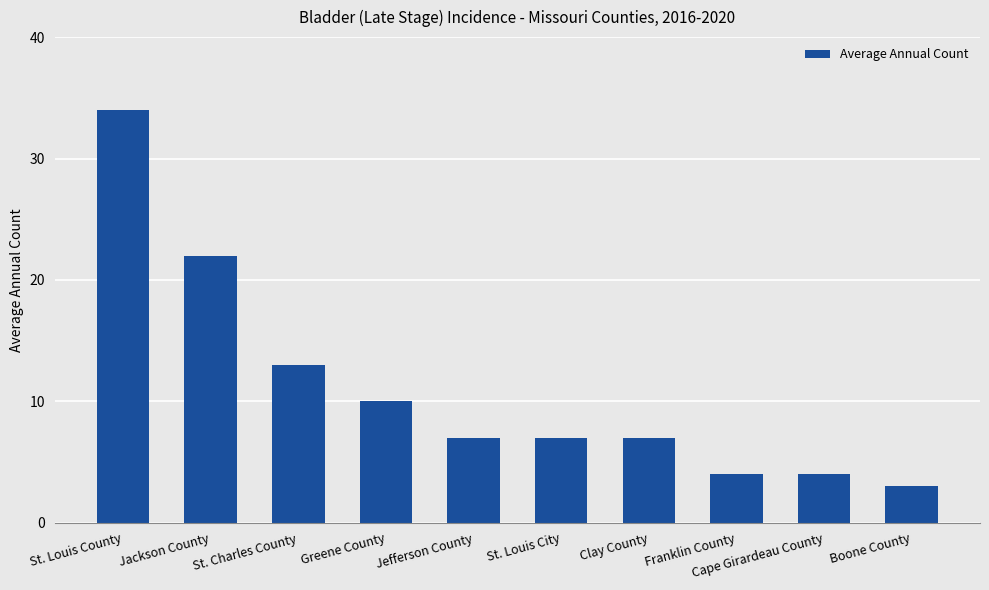

The value at St. Louis County is 34. True or false?

True